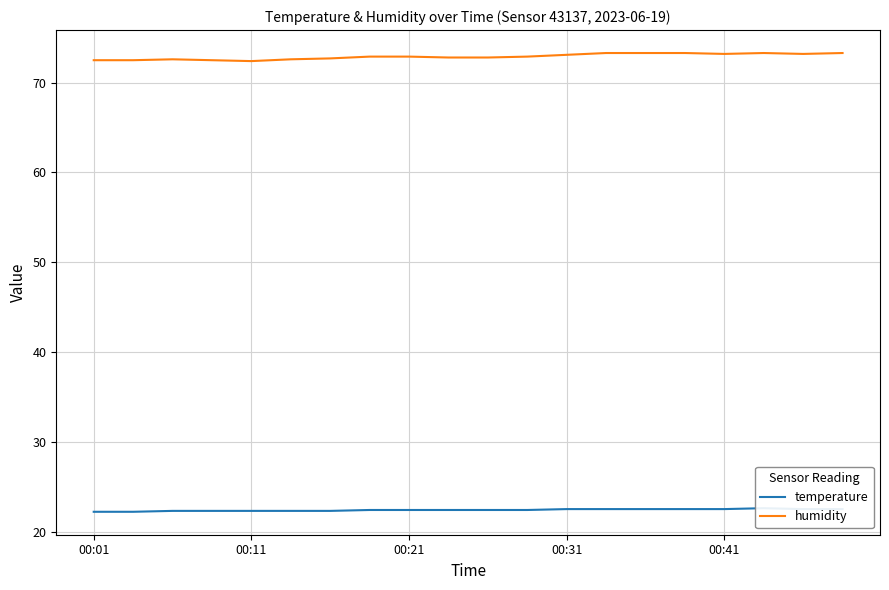

What is the value of the humidity point at the 15th from the left?

73.3